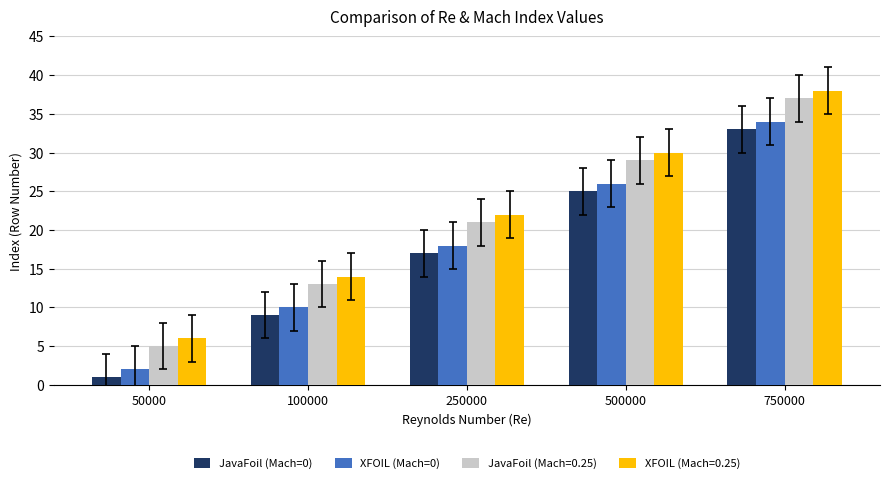

Rank the categories by XFOIL (Mach=0) value from lowest to highest.

50000, 100000, 250000, 500000, 750000